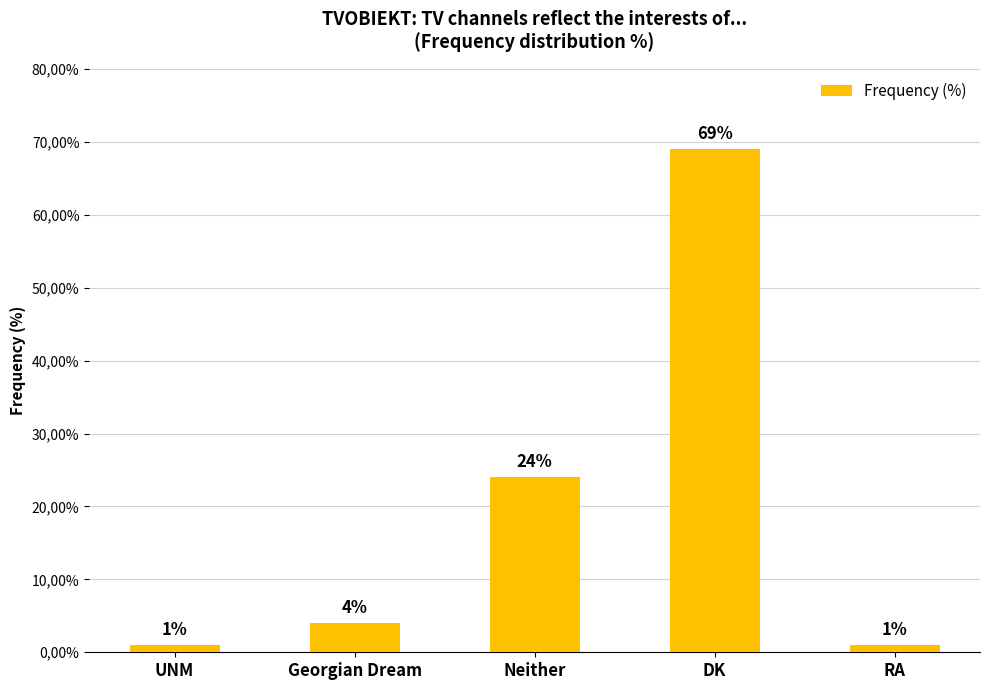

What is the value of the 4th bar from the left?

69